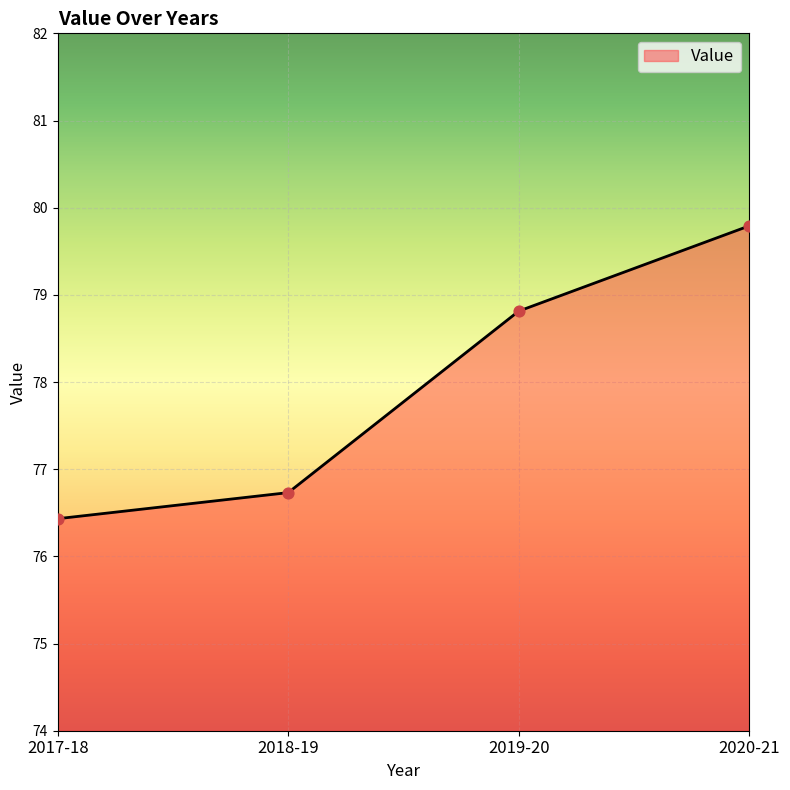

Between 2018-19 and 2020-21, which is larger?

2020-21